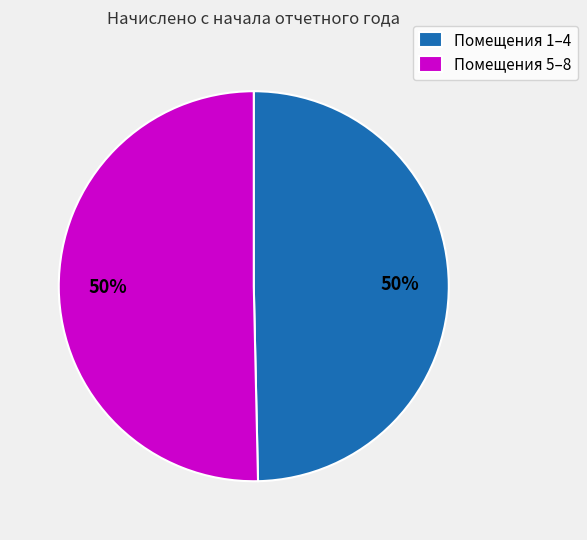

The Помещения 5–8 slice represents 50% of the pie. True or false?

True